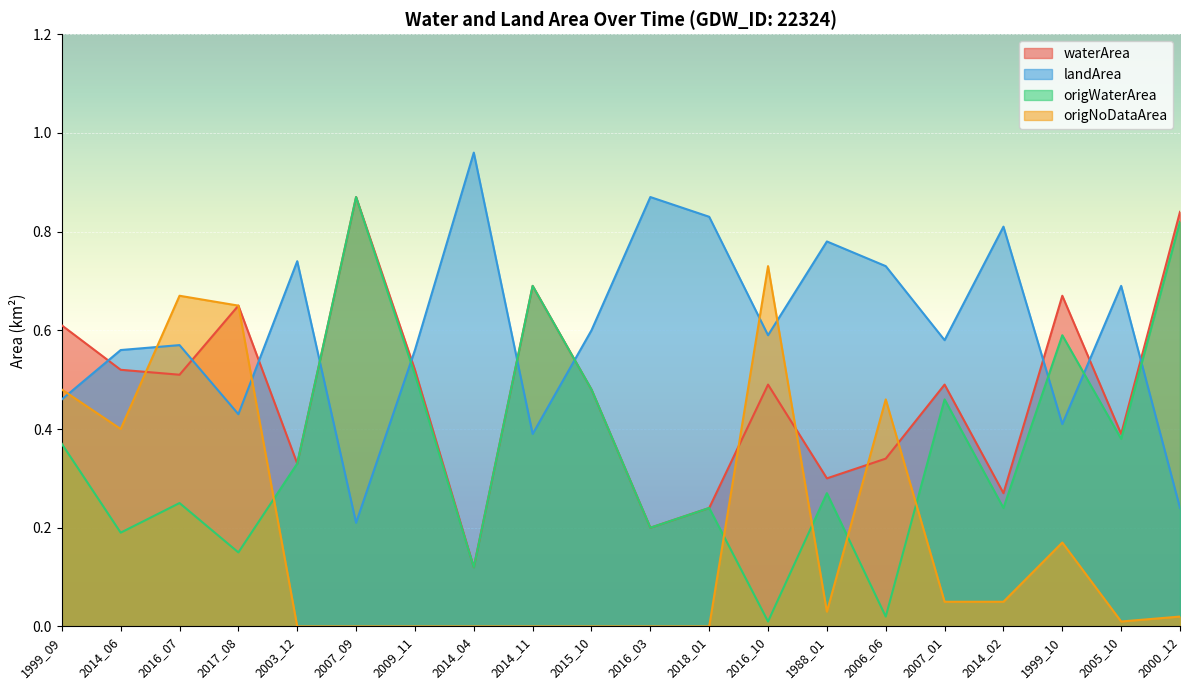

What is the average value of the origWaterArea series?

0.4